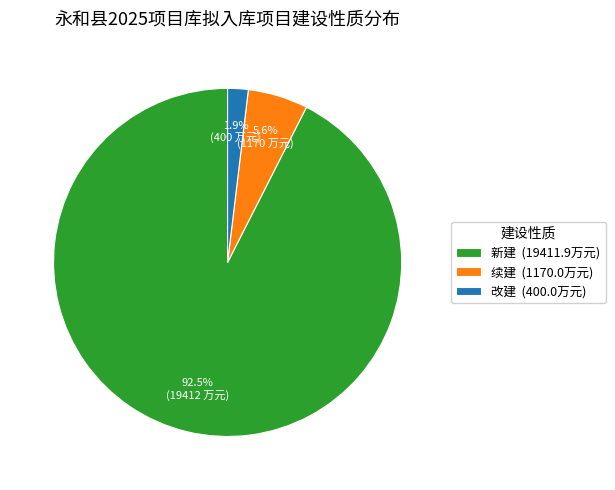

Do 新建 (19411.9万元) and 改建 (400.0万元) together represent more than half of the pie?

Yes